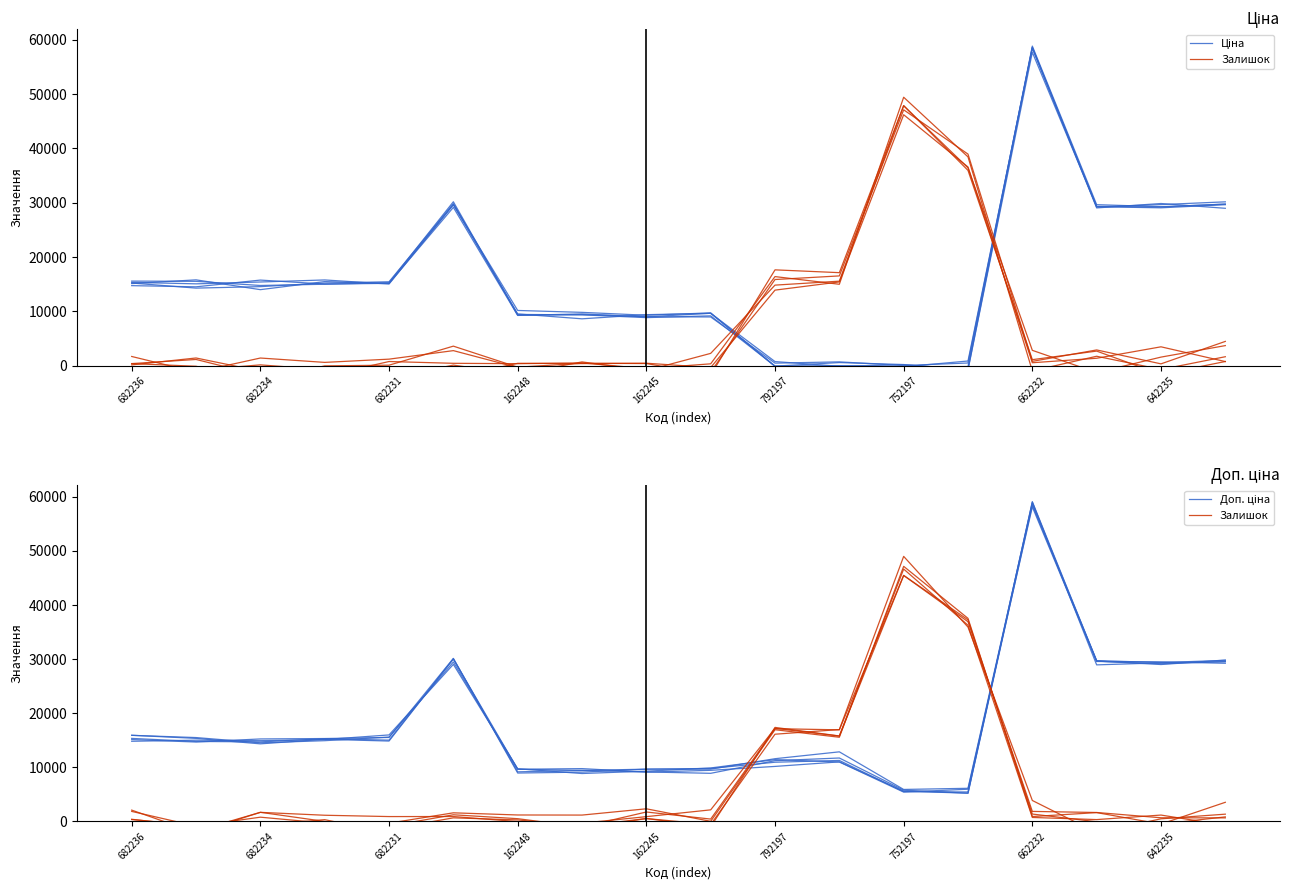

How many values in the Ціна series are below 15060?

9